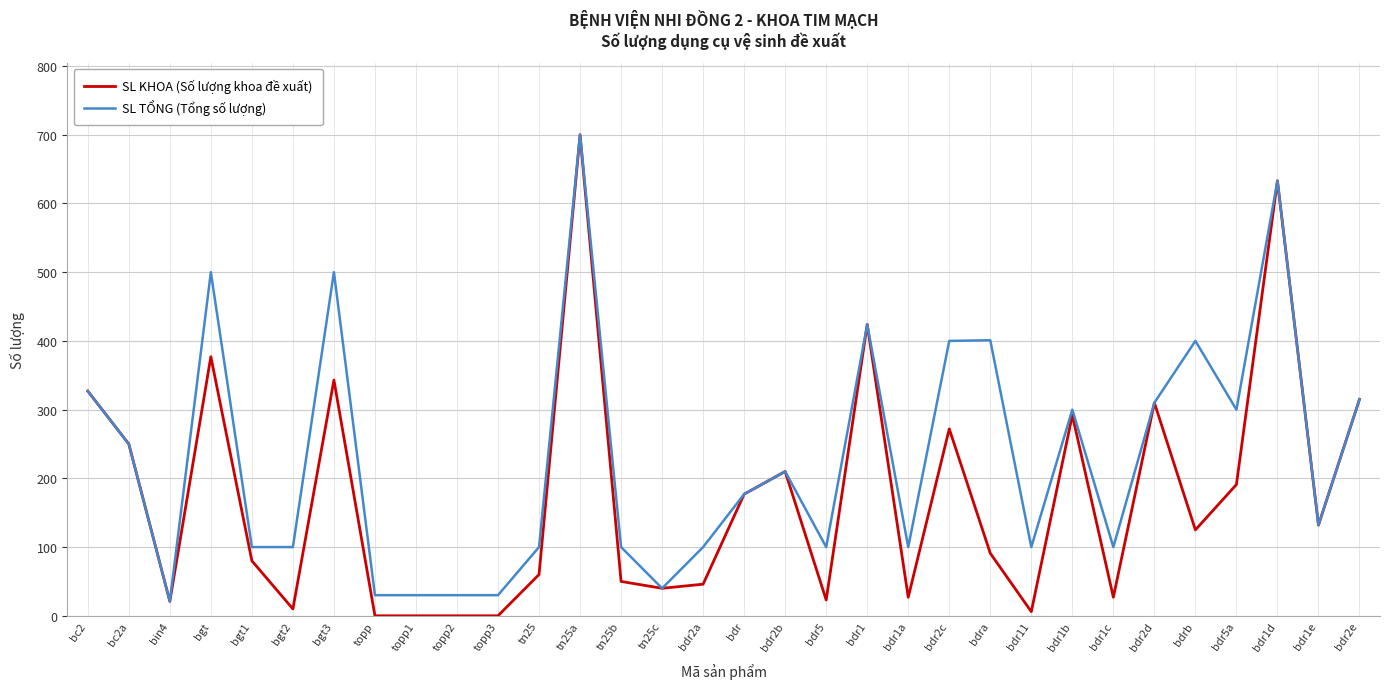

What is the sum of all SL TỔNG (Tổng số lượng) values?

7360